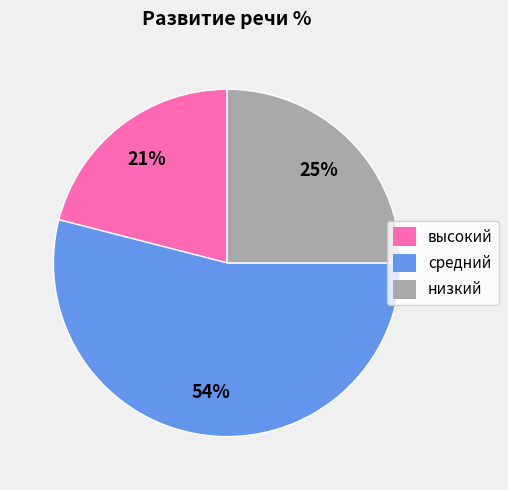

How many slices are in this pie chart?

3